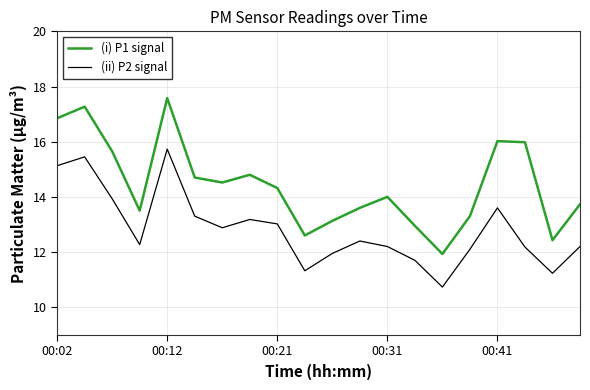

Rank the series by their average value, from highest to lowest.

(i) P1 signal, (ii) P2 signal